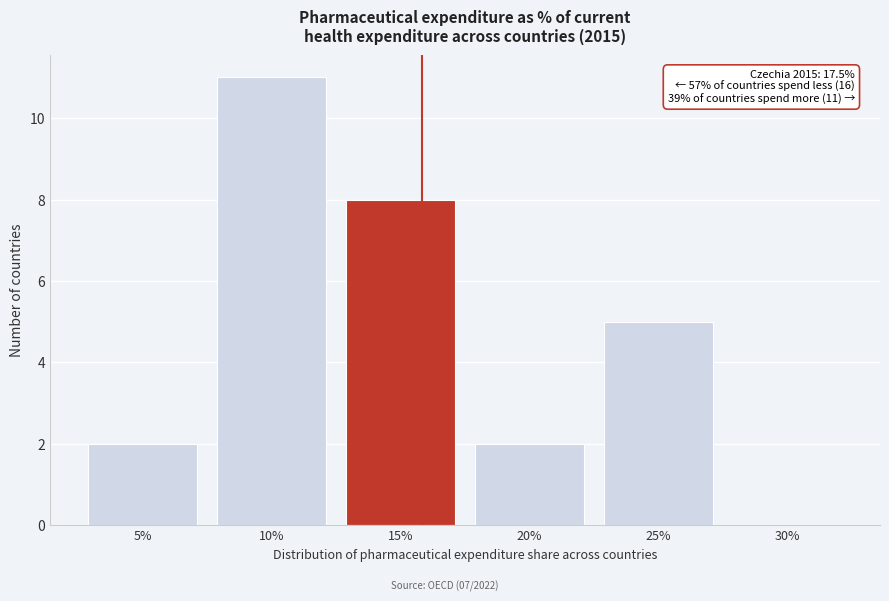

Reading left to right, list all the values displayed in this chart.

5%=2	10%=11	15%=8	20%=2	25%=5	30%=0